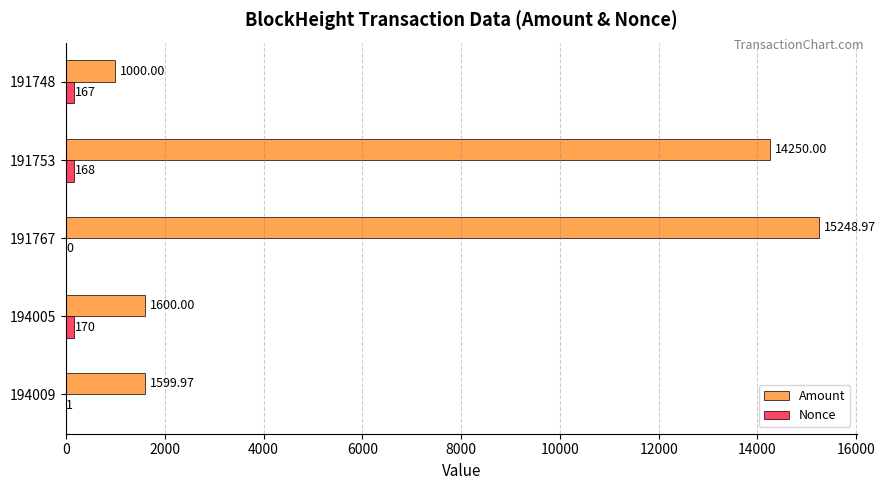

What is the total value across all series at 191753?

14418.0